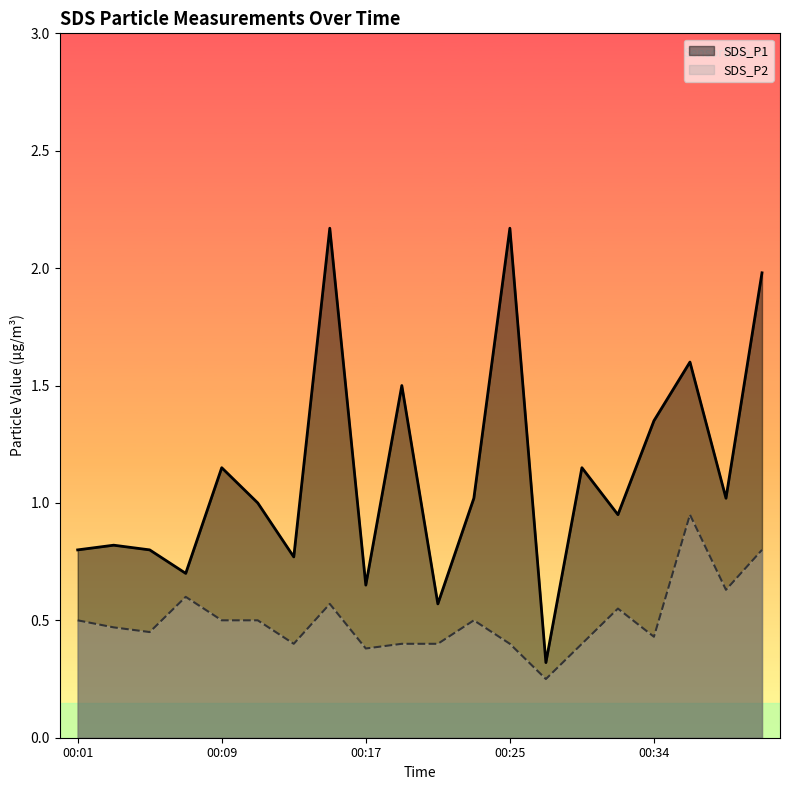

Does the chart display data point markers on the line(s)?

No